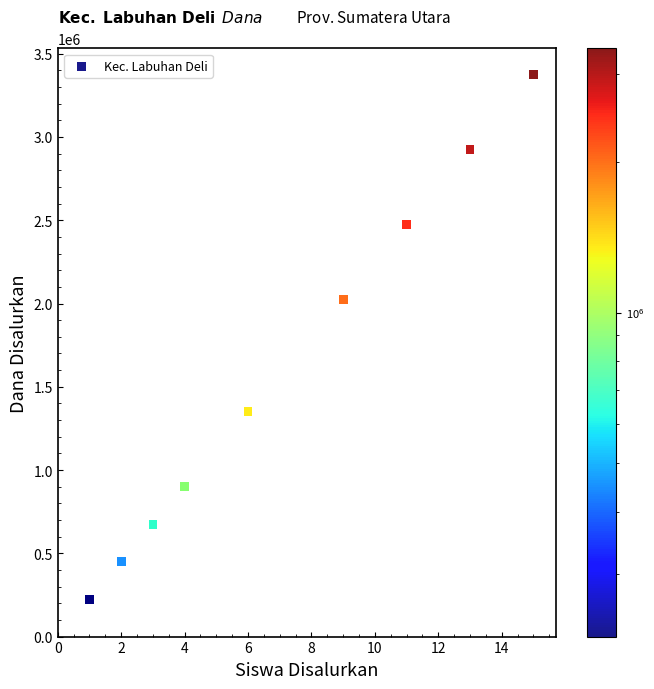

What Y value in the scatter plot is closest to 1800000?

2025000